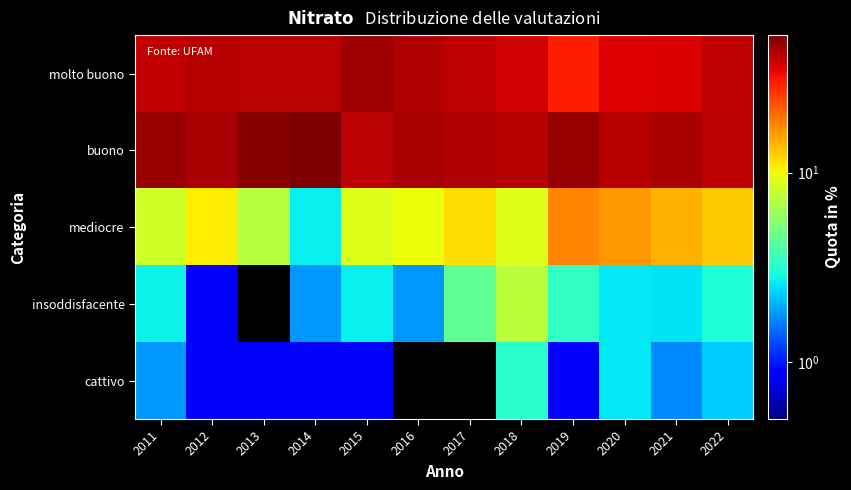

Reading left to right, list all the values displayed in this chart.

molto buono: 2011=40.0	2012=42.3	2013=41.4	2014=41.4	2015=45.9	2016=43.2	2017=40.7	2018=38.2	2019=29.9	2020=36.2	2021=36.4	2022=40.5
buono: 2011=47.3	2012=45.0	2013=50.5	2014=53.2	2015=41.4	2016=45.0	2017=43.4	2018=42.3	2019=47.9	2020=42.2	2021=44.9	2022=41.2
mediocre: 2011=8.2	2012=10.8	2013=7.2	2014=2.7	2015=9.0	2016=9.9	2017=11.5	2018=8.9	2019=17.9	2020=16.4	2021=14.4	2022=13.0
insoddisfacente: 2011=2.7	2012=0.9	2013=0.0	2014=1.8	2015=2.7	2016=1.8	2017=4.4	2018=7.3	2019=3.4	2020=2.6	2021=2.5	2022=3.1
cattivo: 2011=1.8	2012=0.9	2013=0.9	2014=0.9	2015=0.9	2016=0.0	2017=0.0	2018=3.3	2019=0.9	2020=2.6	2021=1.7	2022=2.3